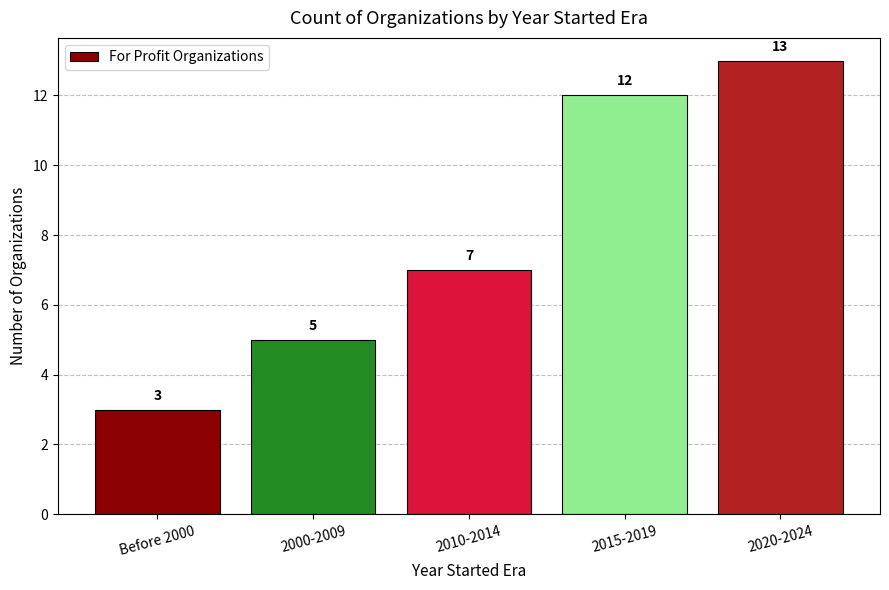

Count the number of categories in the chart.

5